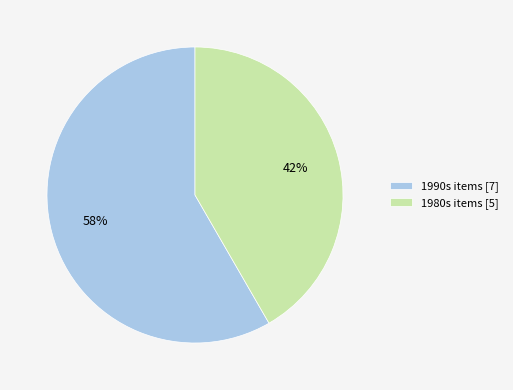

What is the smallest slice in the pie chart?

1980s items [5]